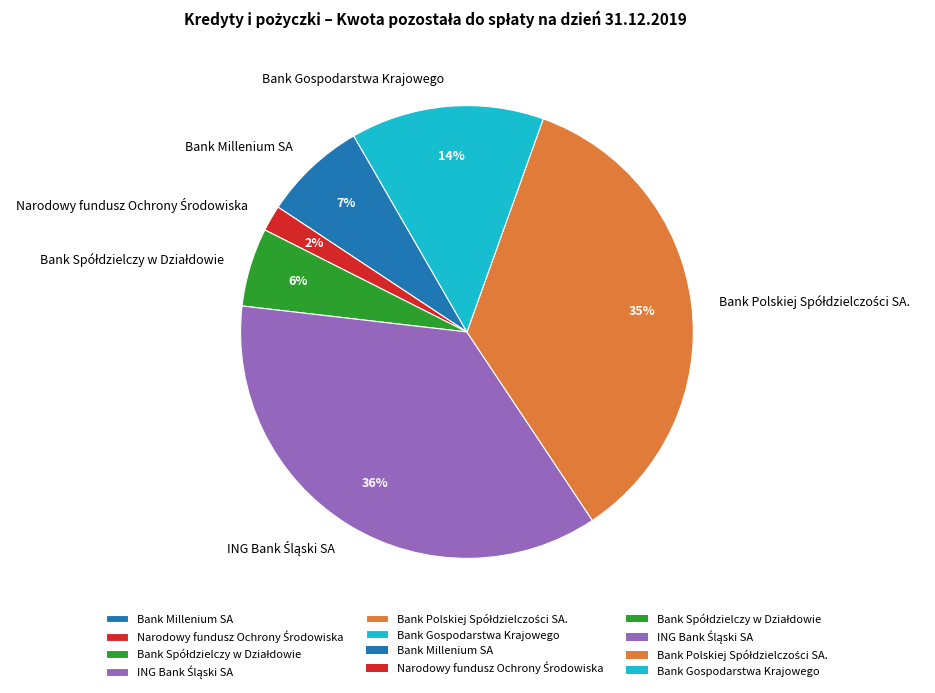

To the nearest percent, what is the difference between the largest and smallest slice percentages?

34%